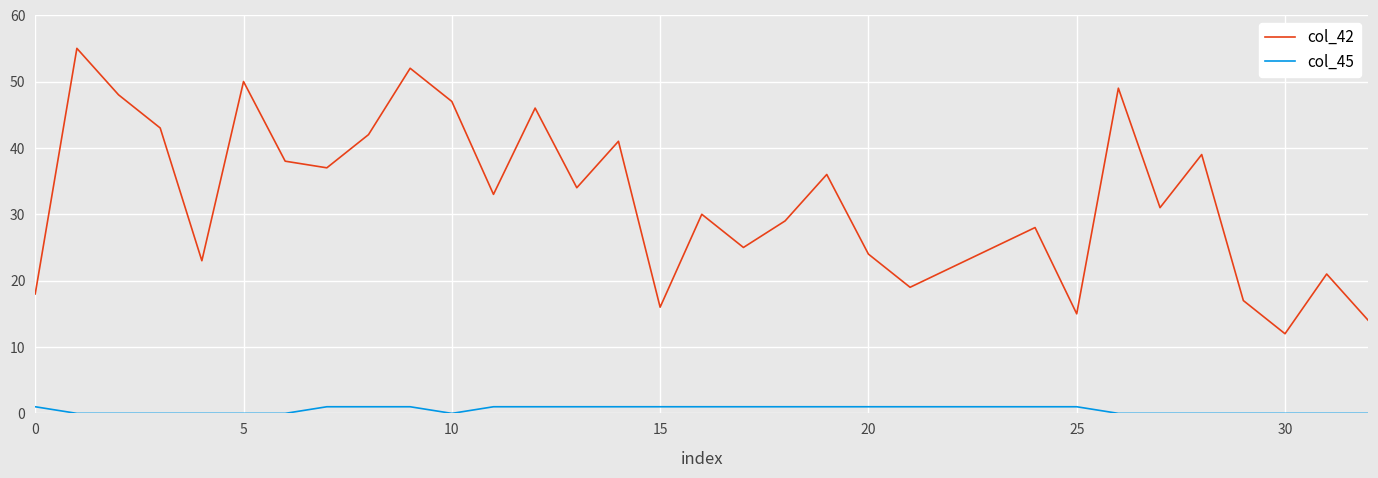

True or false: col_42 and col_45 intersect in this chart.

False